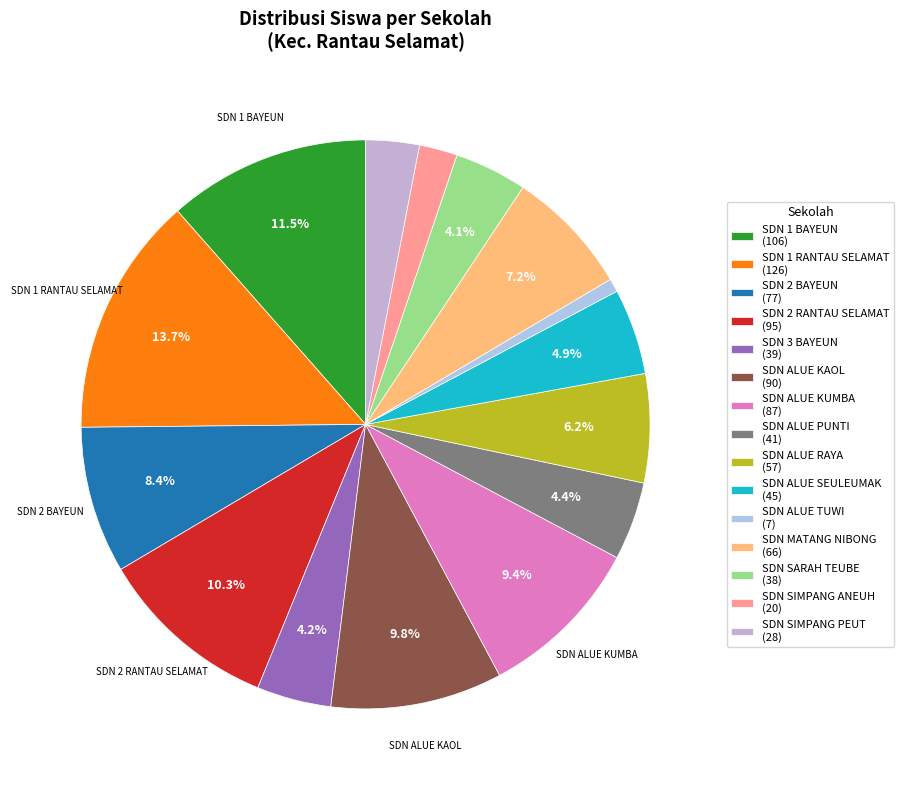

Which slice is the largest?

SDN 1 RANTAU SELAMAT